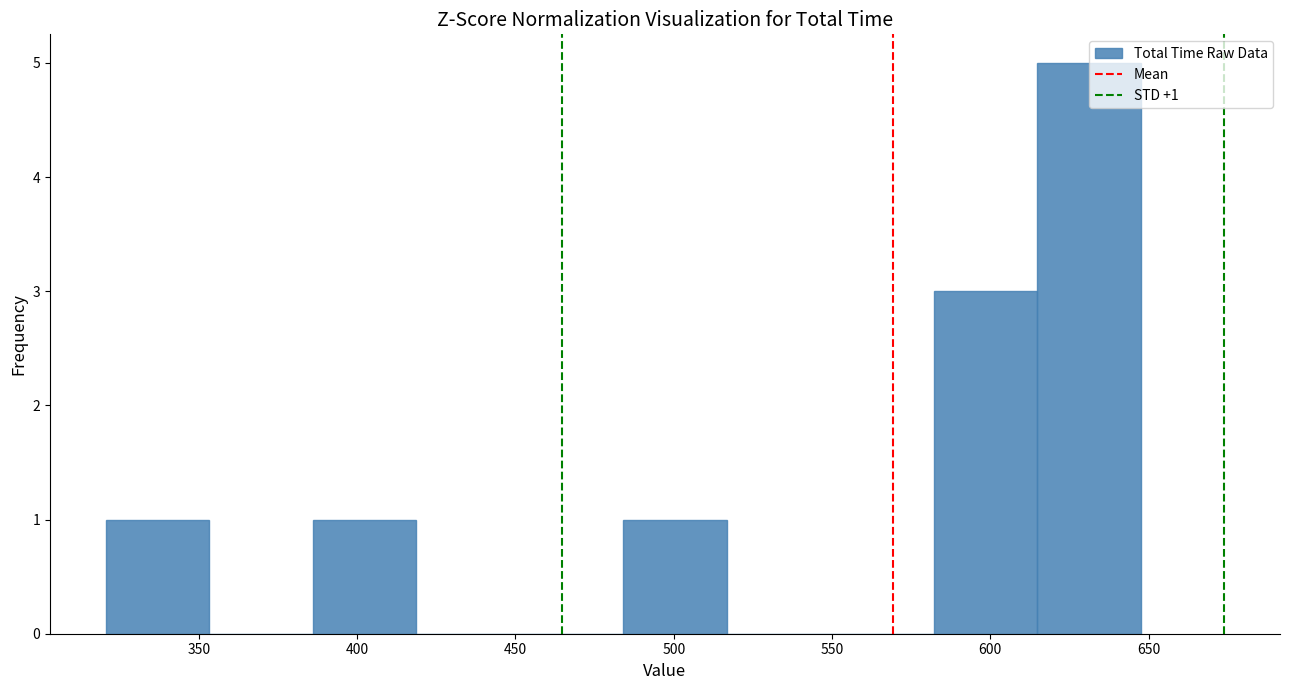

Which range on the x-axis has the tallest bar?

615 to 650